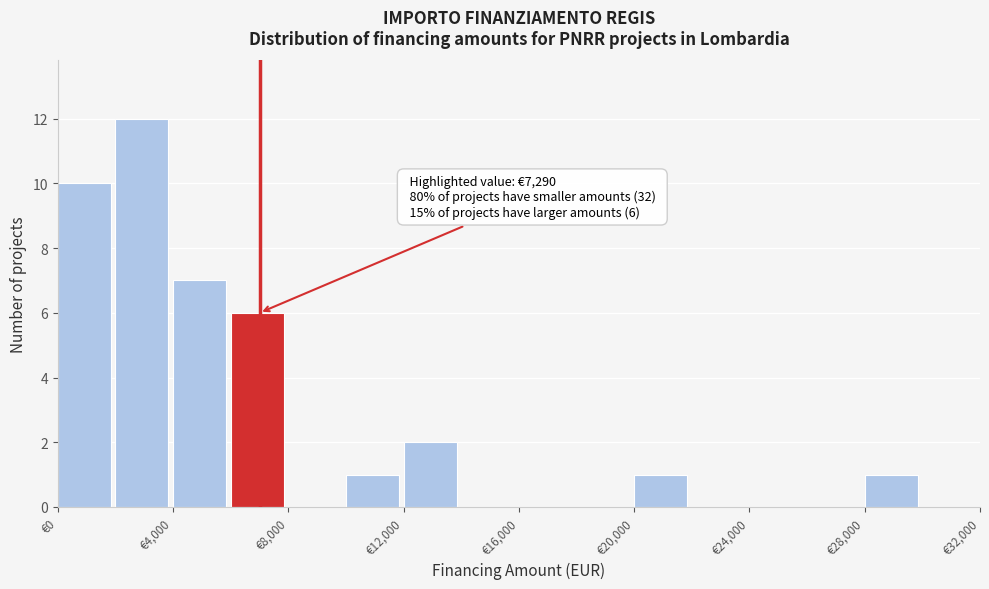

Which range on the x-axis has the tallest bar?

2000 to 4000